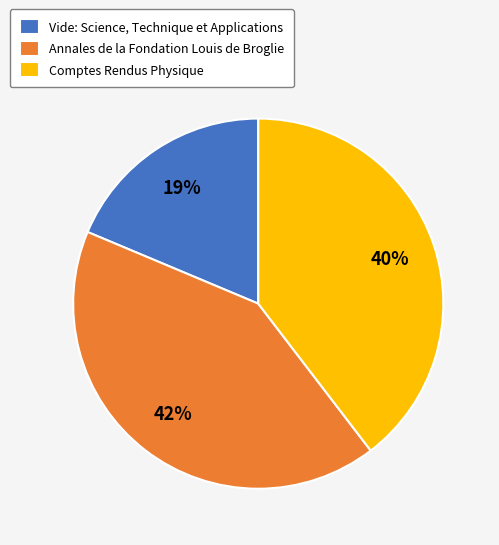

How many slices are in this pie chart?

3